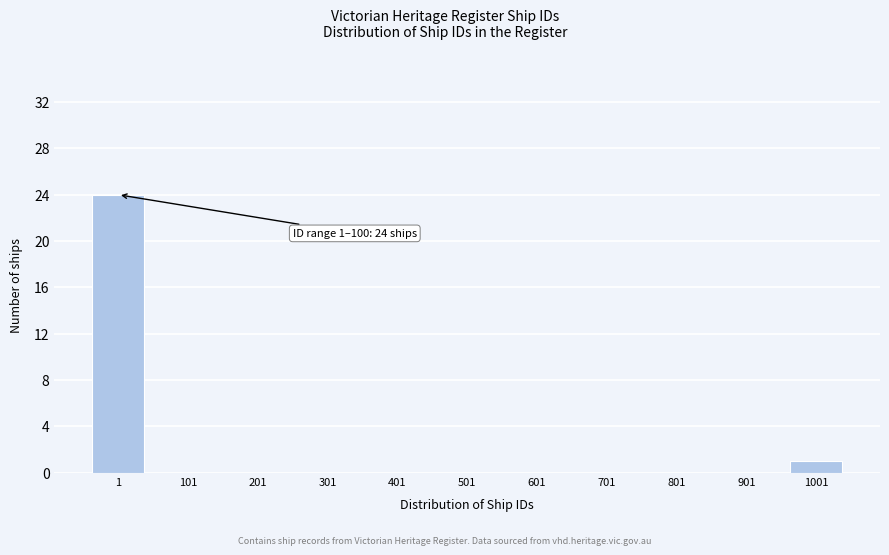

Reading left to right, list all the values displayed in this chart.

1=24	101=0	201=0	301=0	401=0	501=0	601=0	701=0	801=0	901=0	1001=1